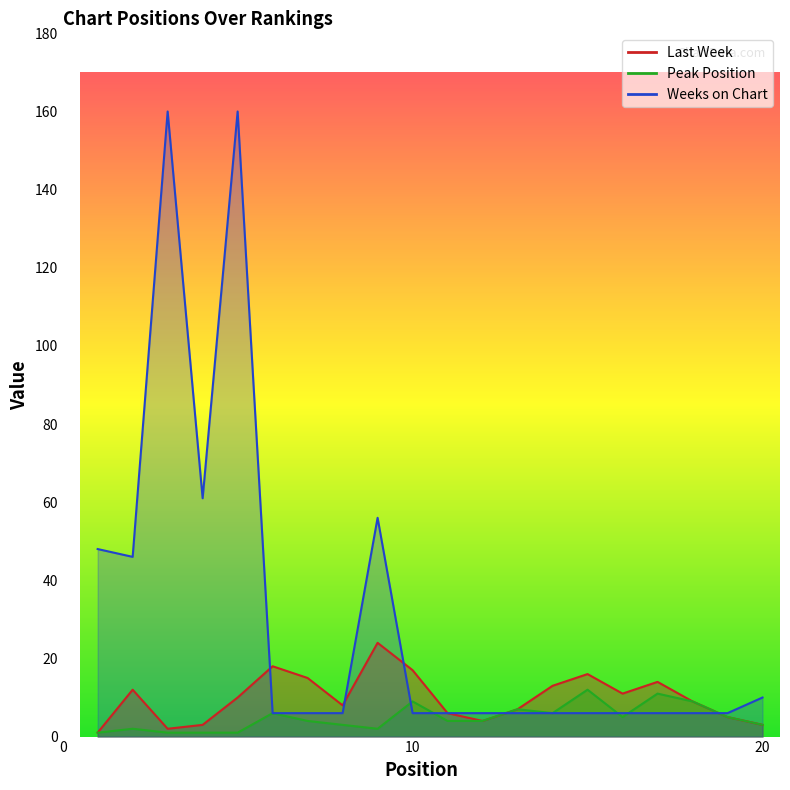

Reading left to right, transcribe all the data shown in this chart.

Last Week: 1	12	2	3	10	18	15	8	24	17	6	4	7	13	16	11	14	9	5	3
Peak Position: 1	2	1	1	1	6	4	3	2	9	4	4	7	6	12	5	11	9	5	3
Weeks on Chart: 48	46	160	61	160	6	6	6	56	6	6	6	6	6	6	6	6	6	6	10